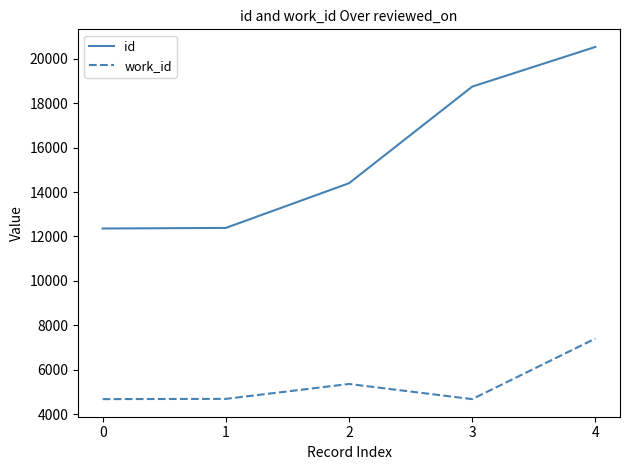

Which category has the highest value in the id series?

4